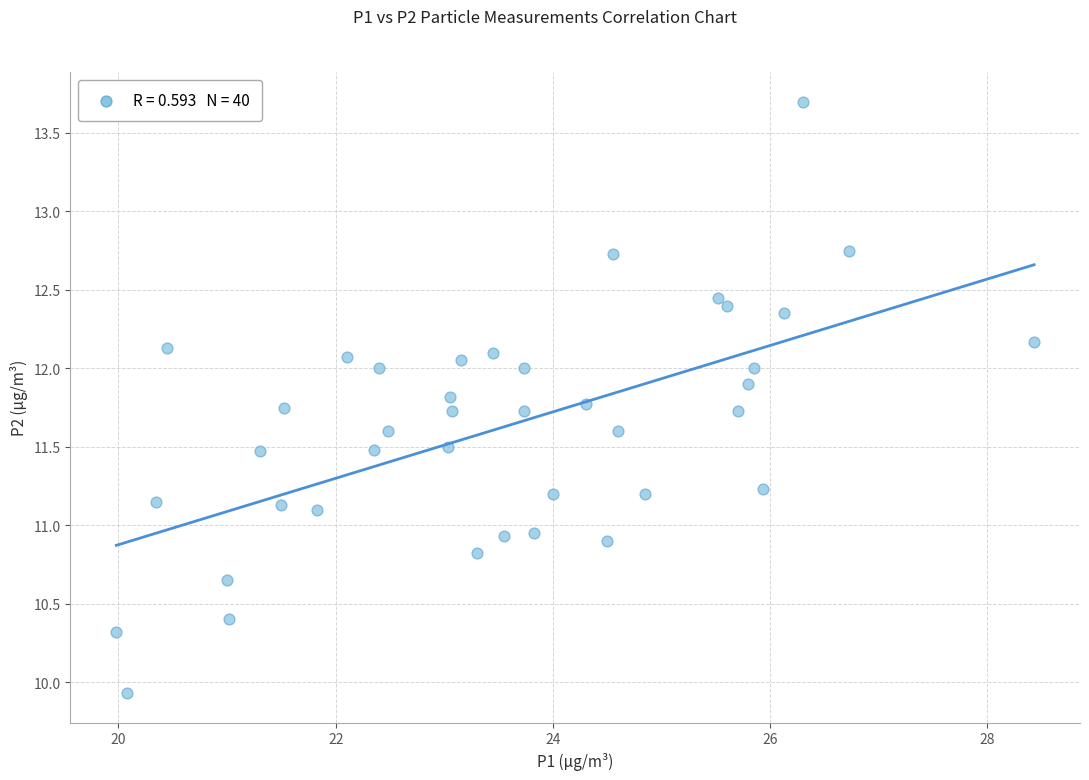

What is the range of X values (max minus min)?

8.4